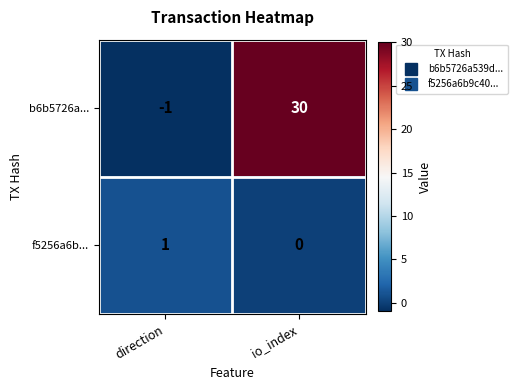

The value of b6b5726a... at direction is -1. True or false?

True